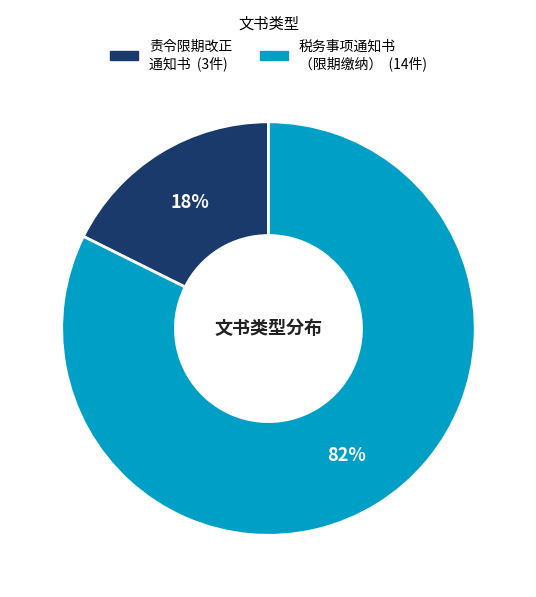

To the nearest percent, what is the average slice percentage?

50%